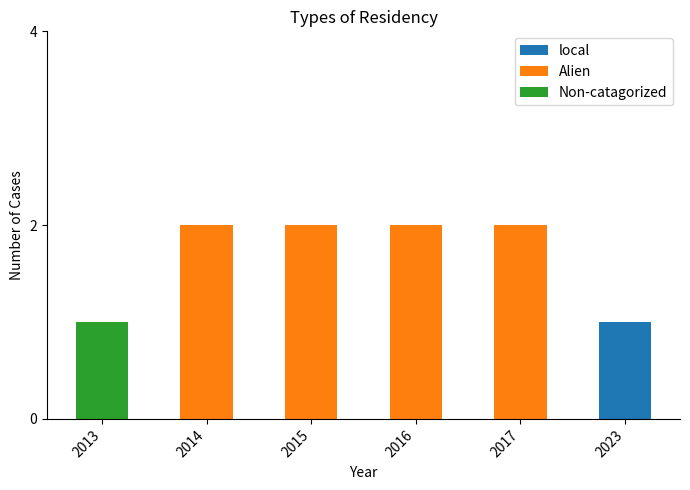

Reading left to right, what are the values for local?

2013=0	2014=0	2015=0	2016=0	2017=0	2023=1